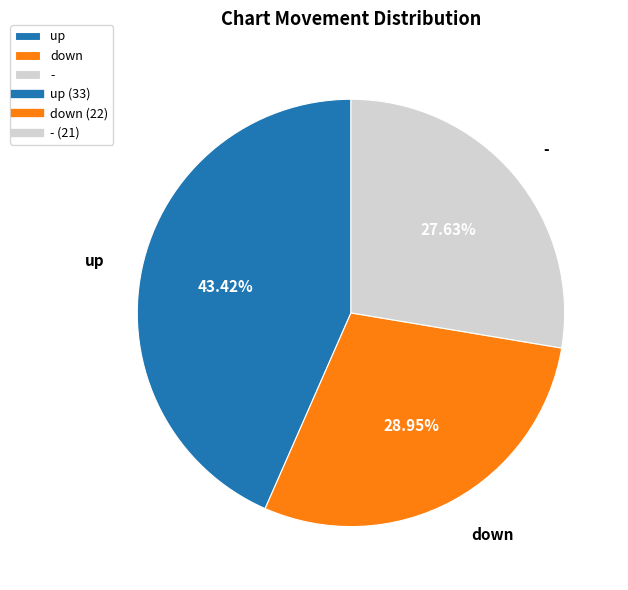

Is the sum of up and - greater than half?

Yes